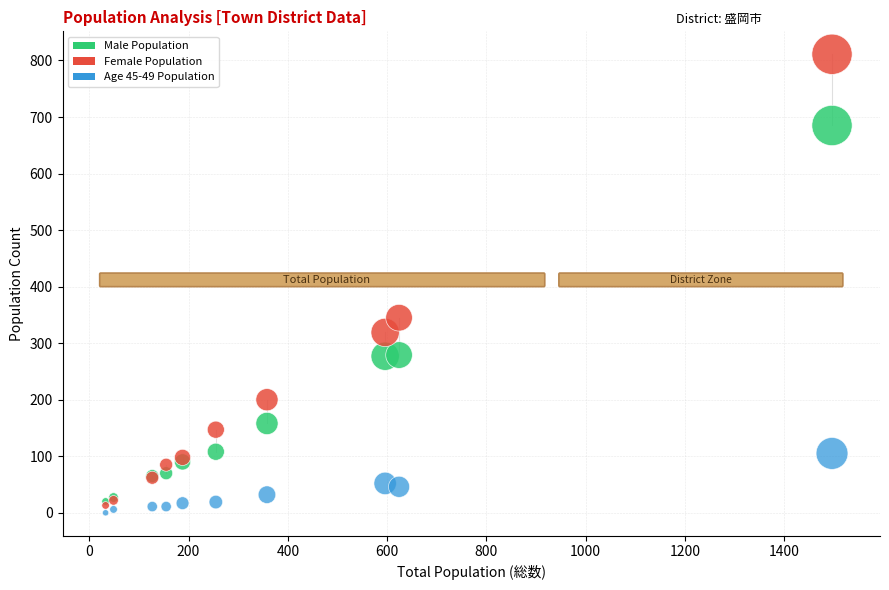

Which series reaches the maximum Y coordinate?

Female Population